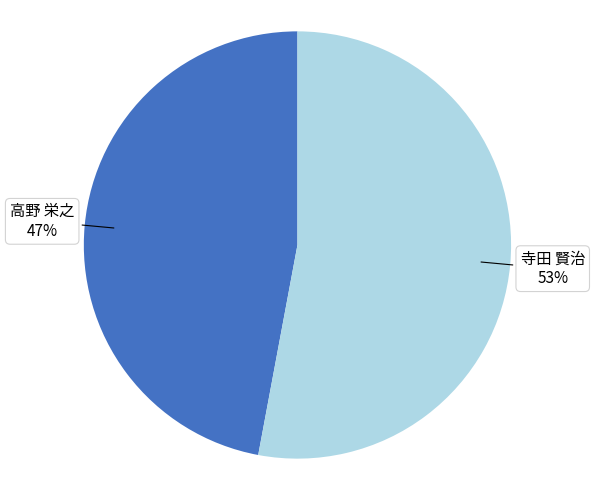

How many slices are in this pie chart?

2